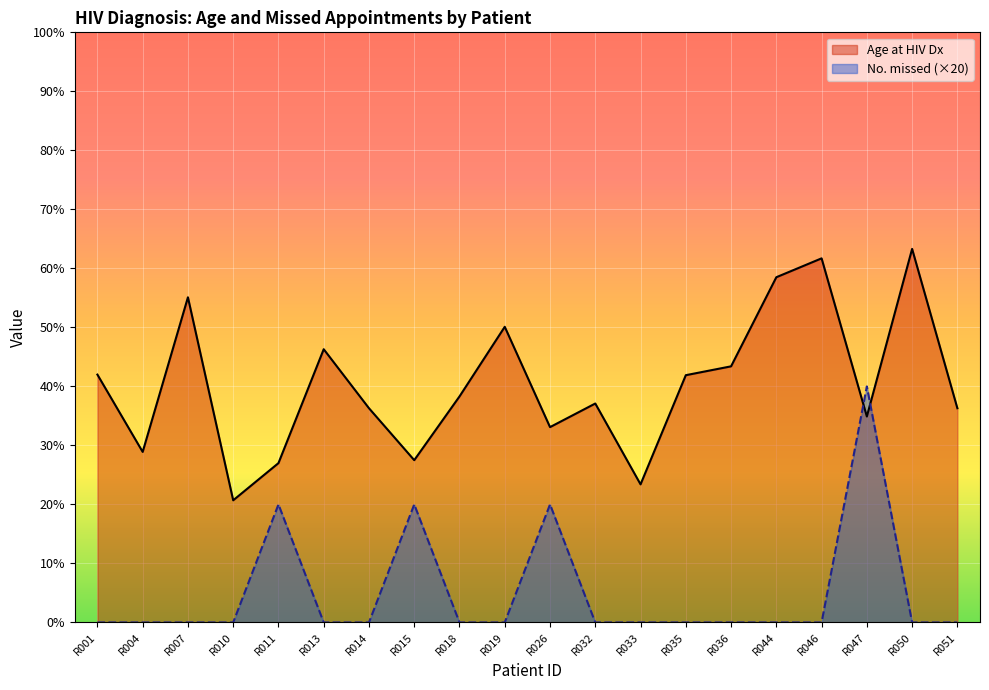

Which series has the largest range (max minus min)?

Age at HIV Dx